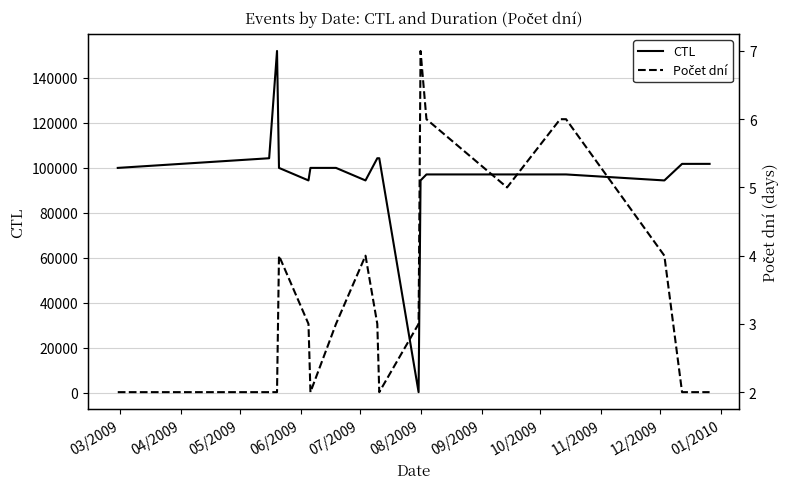

What is the approximate value of CTL at 07/2009?

94338